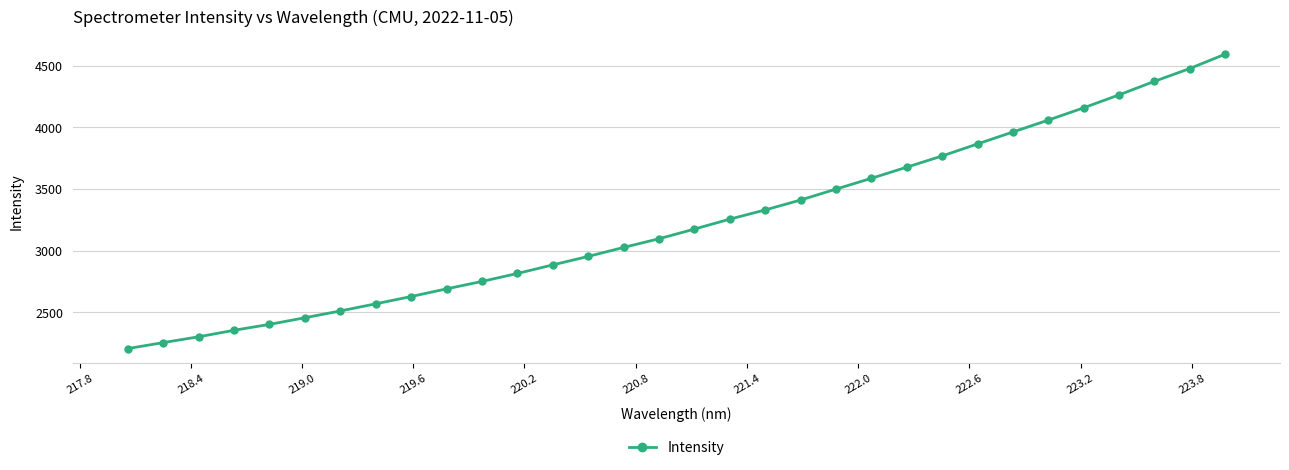

Does the chart have visible grid lines?

Yes